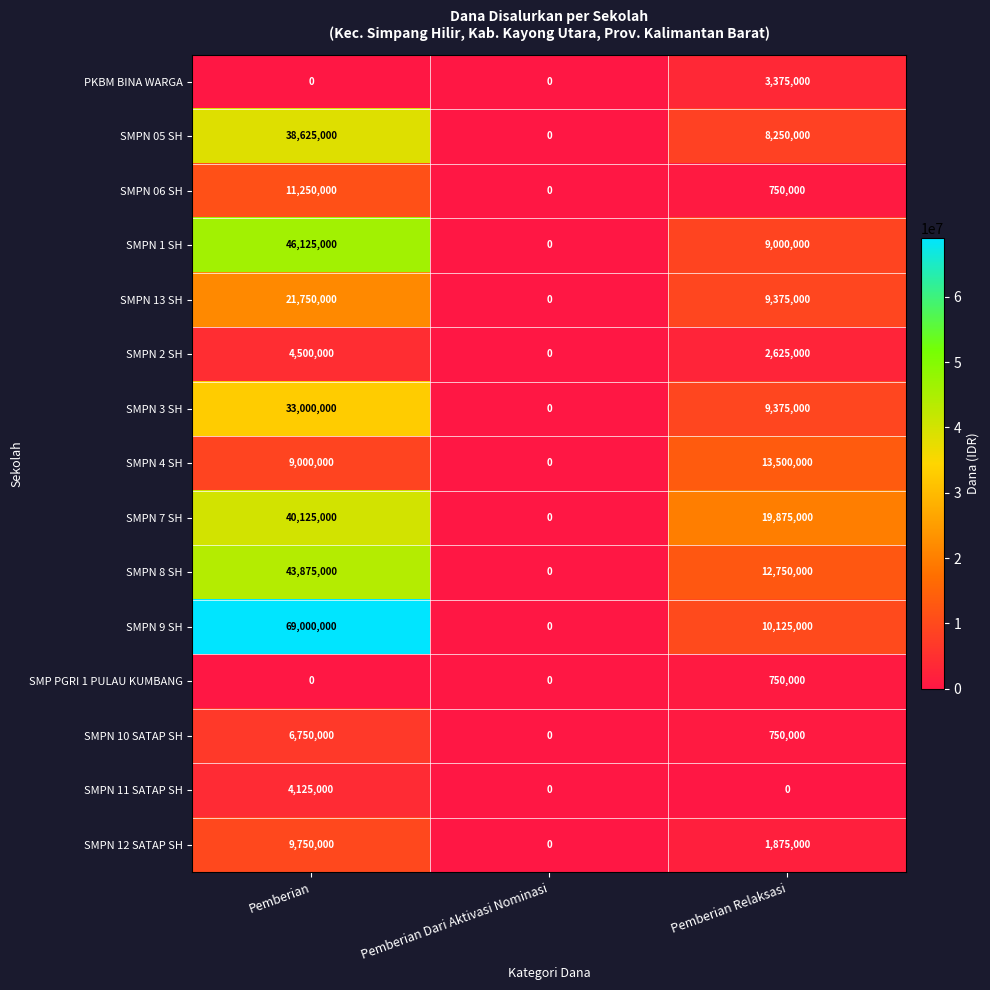

Rank the series by their maximum value, from lowest to highest.

SMP PGRI 1 PULAU KUMBANG, PKBM BINA WARGA, SMPN 11 SATAP SH, SMPN 2 SH, SMPN 10 SATAP SH, SMPN 12 SATAP SH, SMPN 06 SH, SMPN 4 SH, SMPN 13 SH, SMPN 3 SH, SMPN 05 SH, SMPN 7 SH, SMPN 8 SH, SMPN 1 SH, SMPN 9 SH